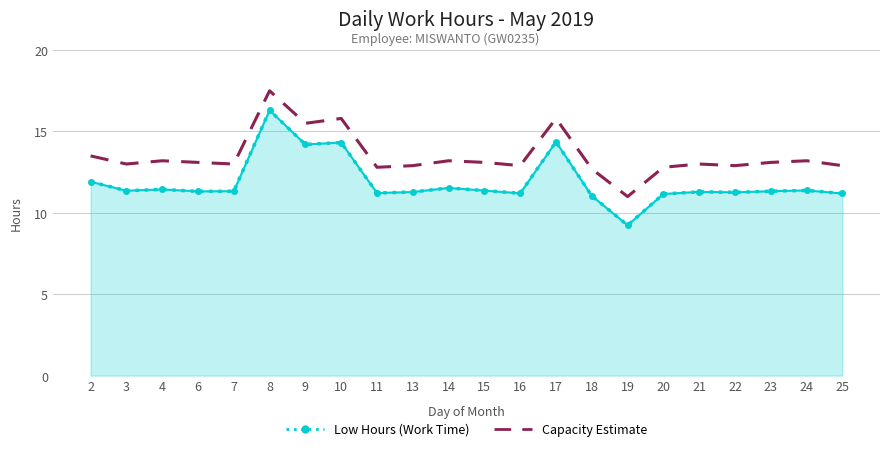

At which category is the sum across all series the highest?

8